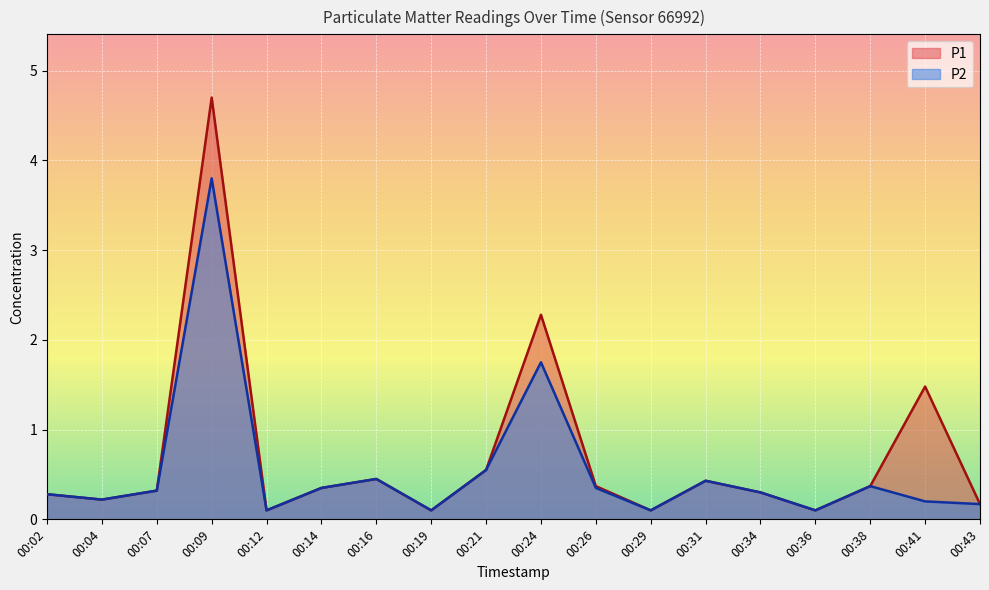

At which label does P1 reach its peak?

00:09